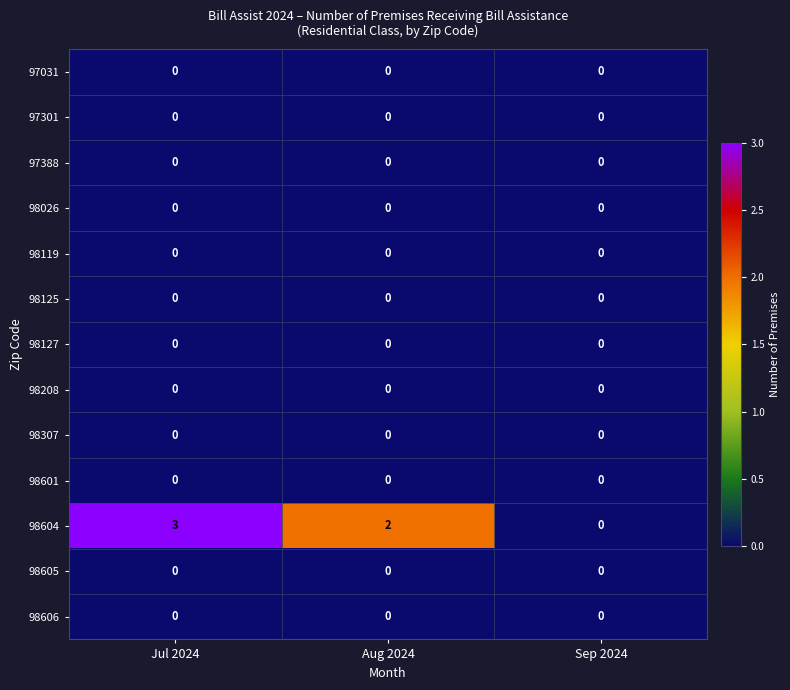

Count the 98604 values in the range 0 to 3.

3